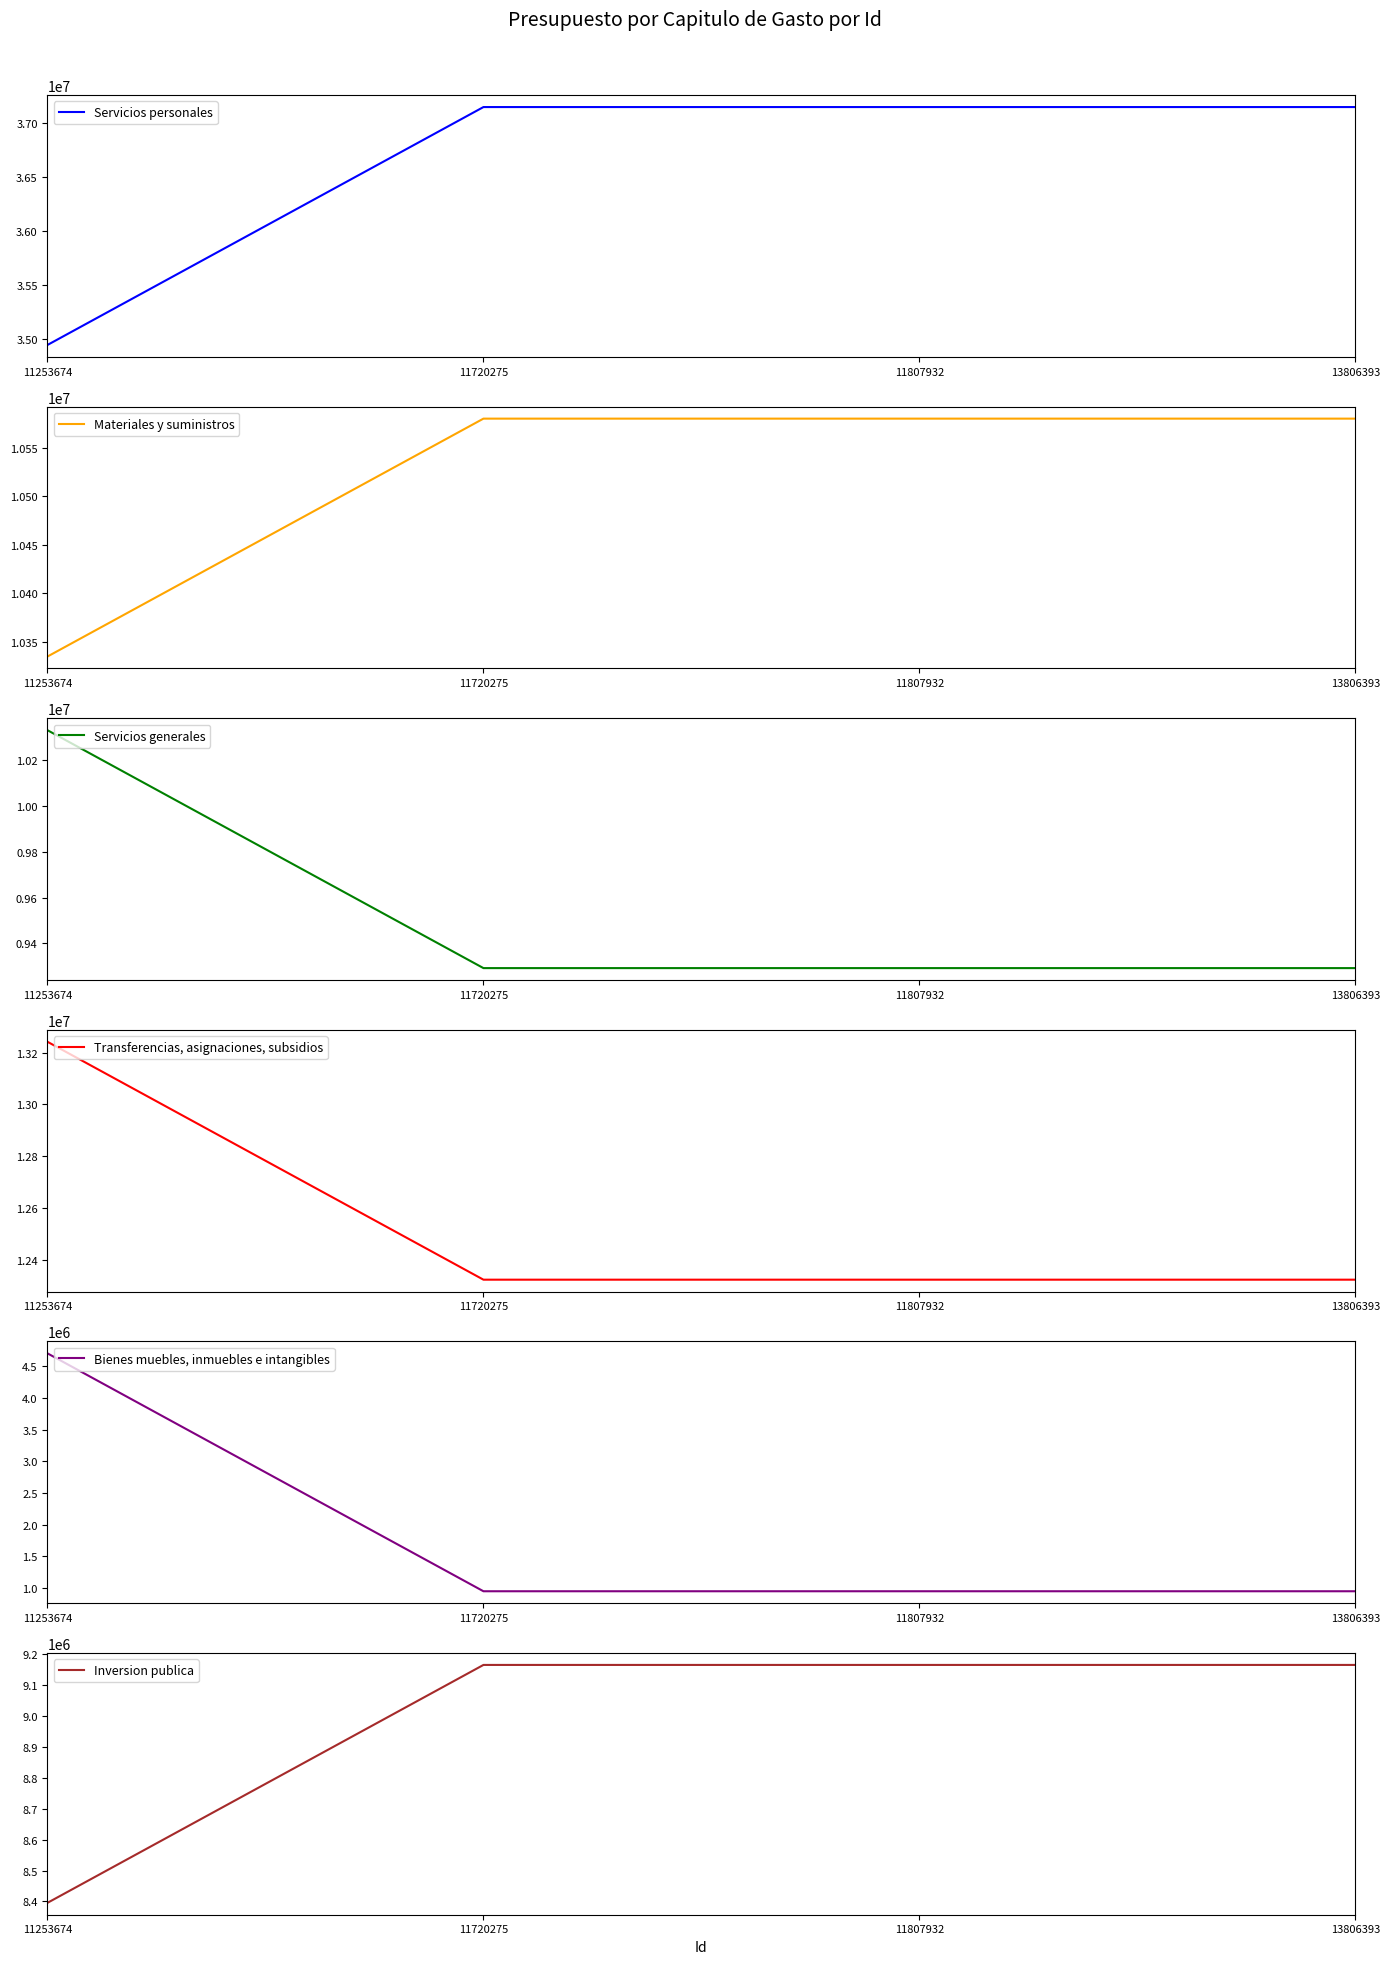

What is the value of the Servicios personales point at the 1st from the left?

34947906.1